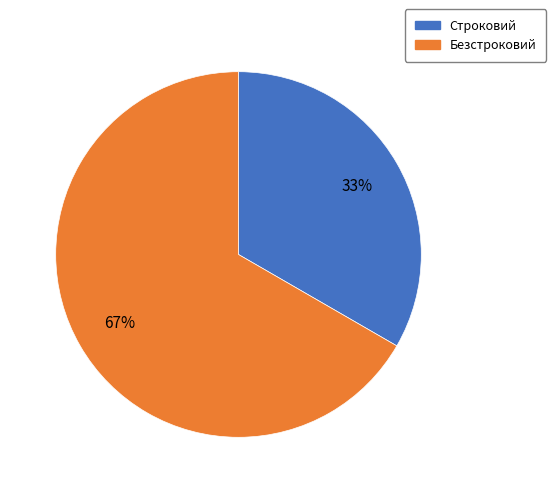

True or false: Строковий accounts for 33% of the total.

True